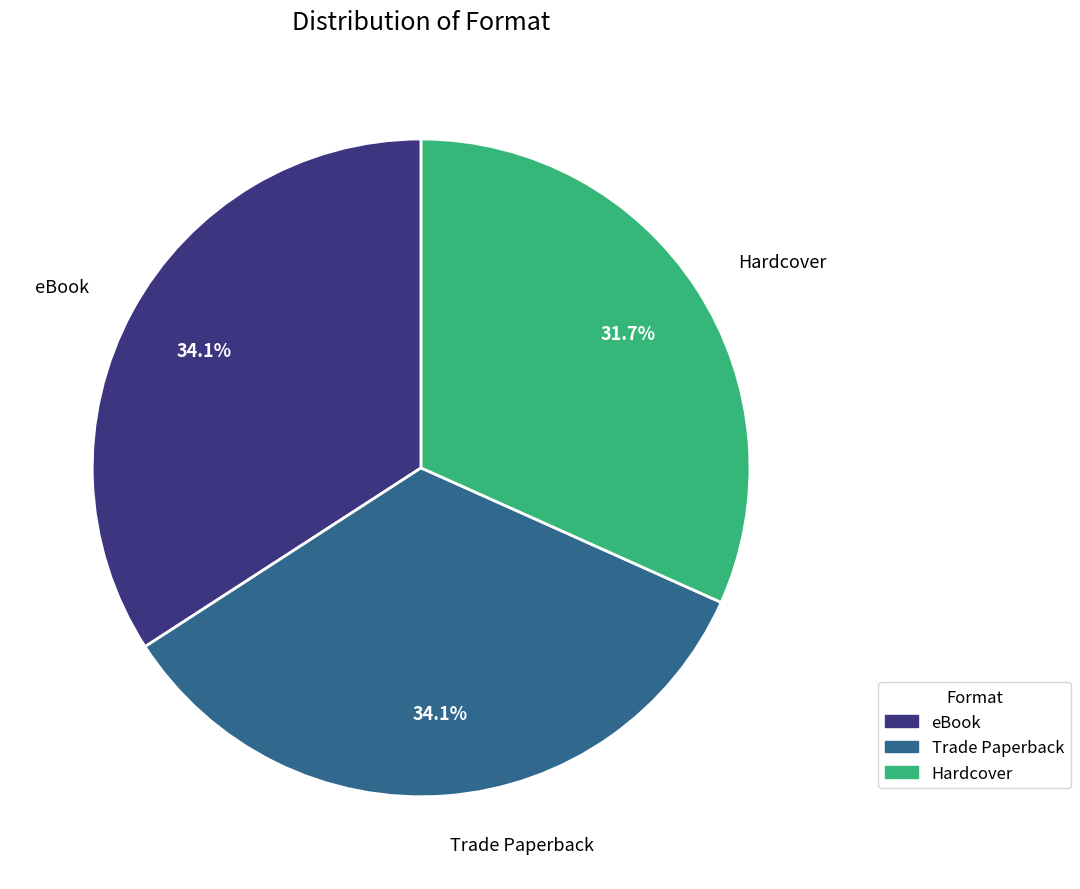

To the nearest percent, what percentage of the pie is Trade Paperback?

34%